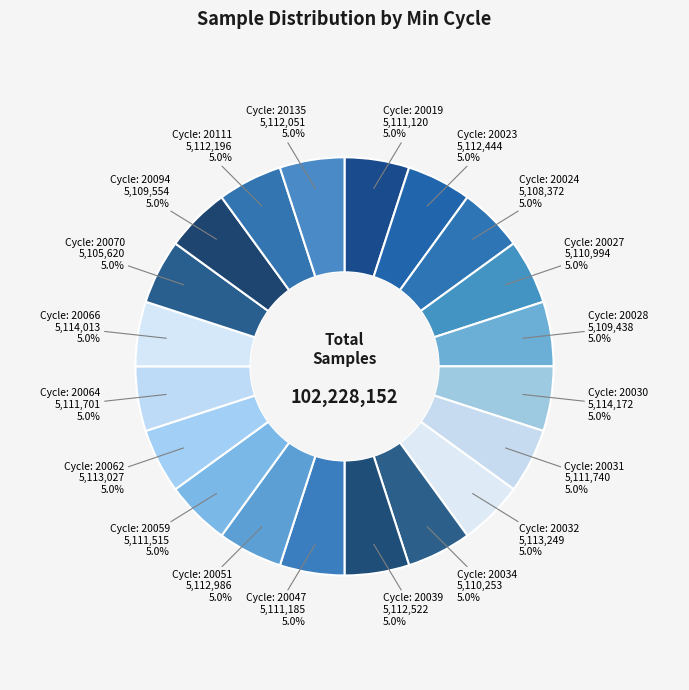

How many segments does this pie chart have?

20